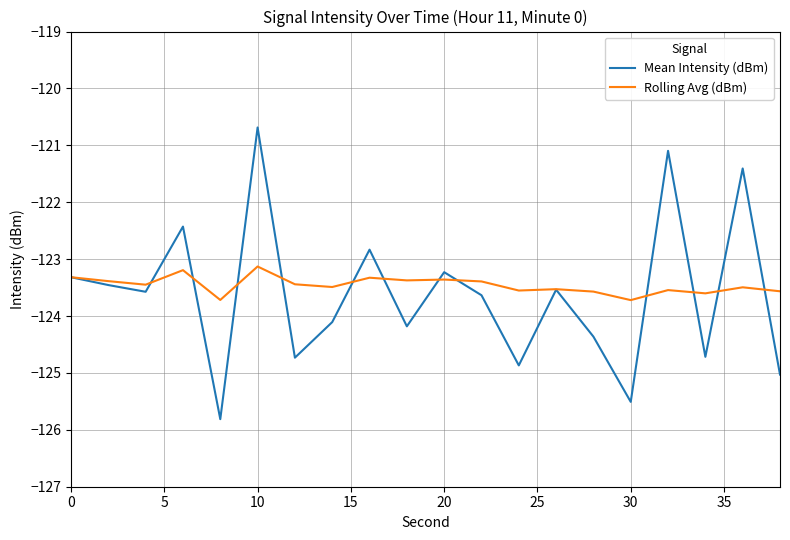

What is the maximum value for Mean Intensity (dBm)?

-120.7